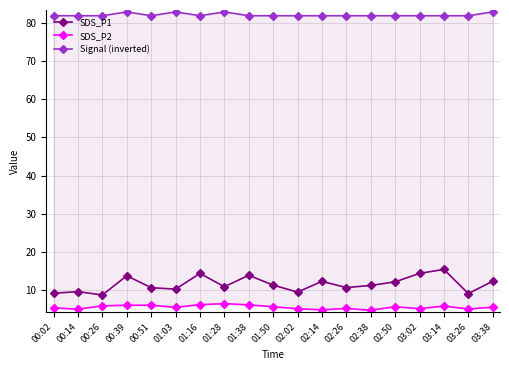

Where is the first local maximum for SDS_P1?

00:14